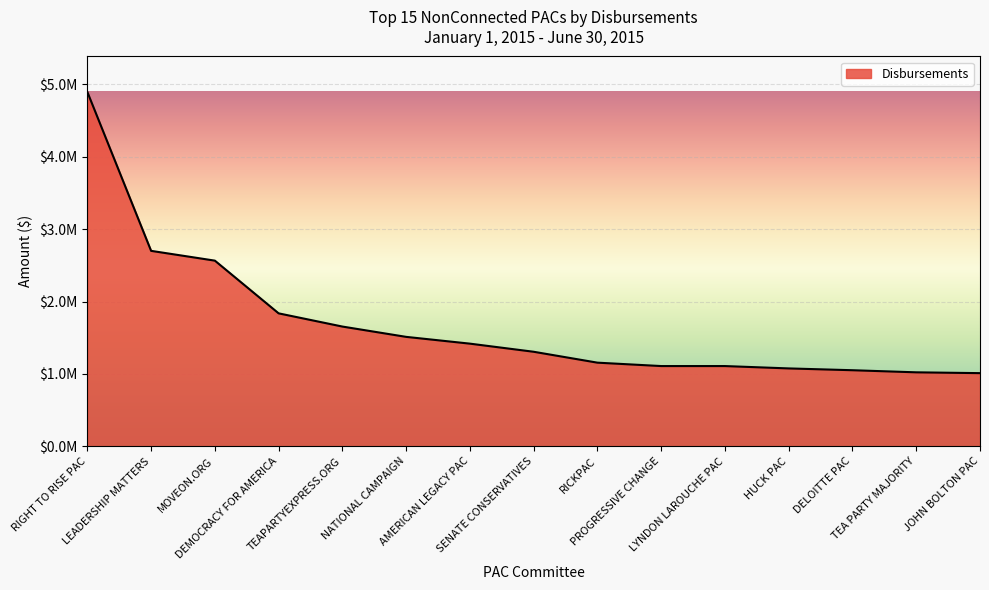

Does the chart display data point markers on the line(s)?

No